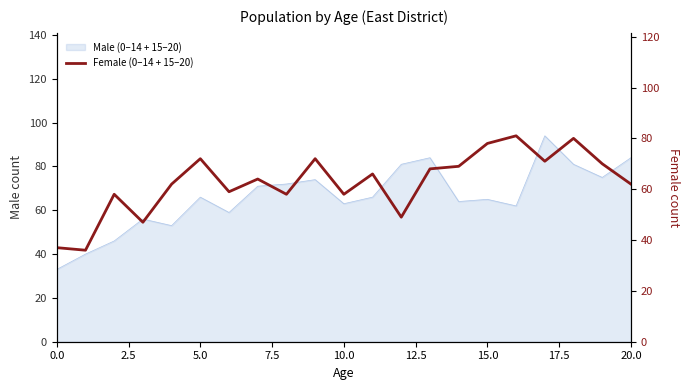

Which has a higher value, 15 or 15.0?

15